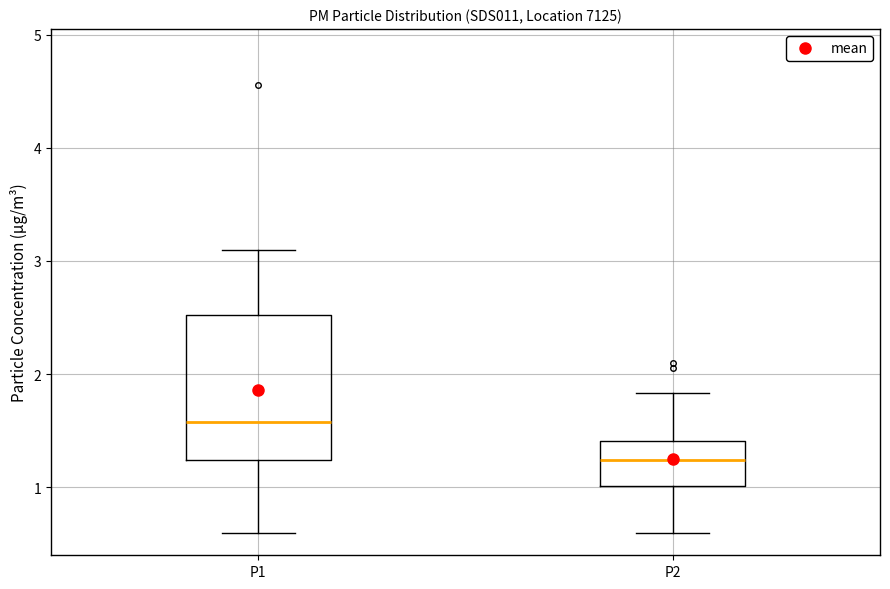

Which box has the lowest median line?

P2